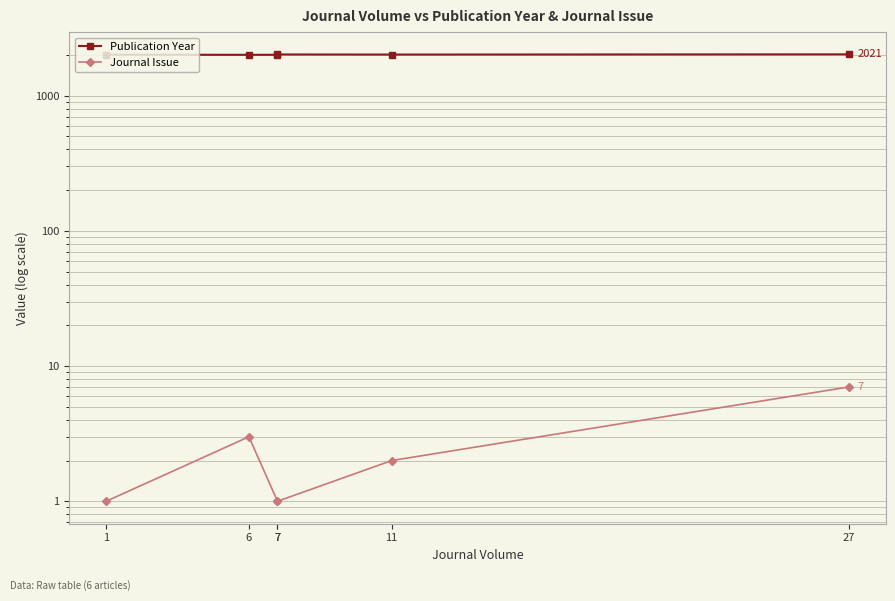

True or false: Journal Issue and Publication Year cross at least once.

False